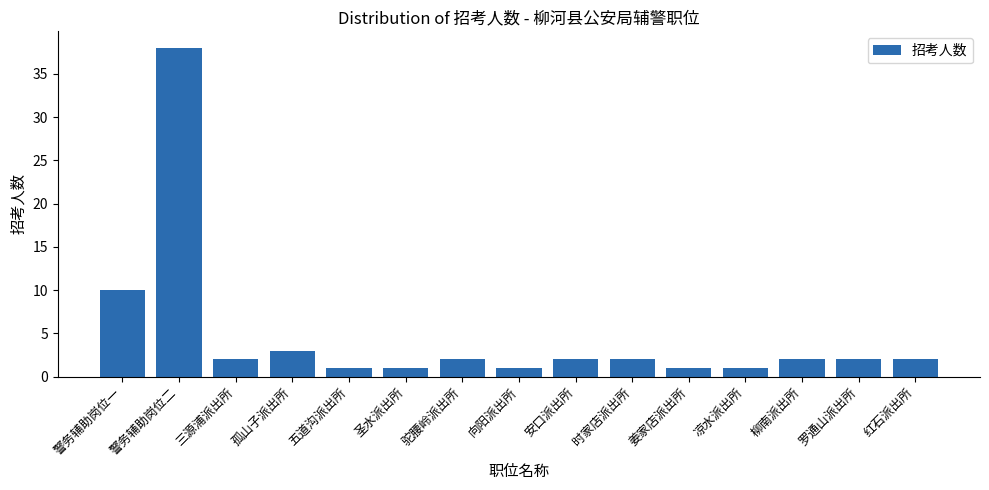

What is the label of the 7th bar from the left?

驼腰岭派出所